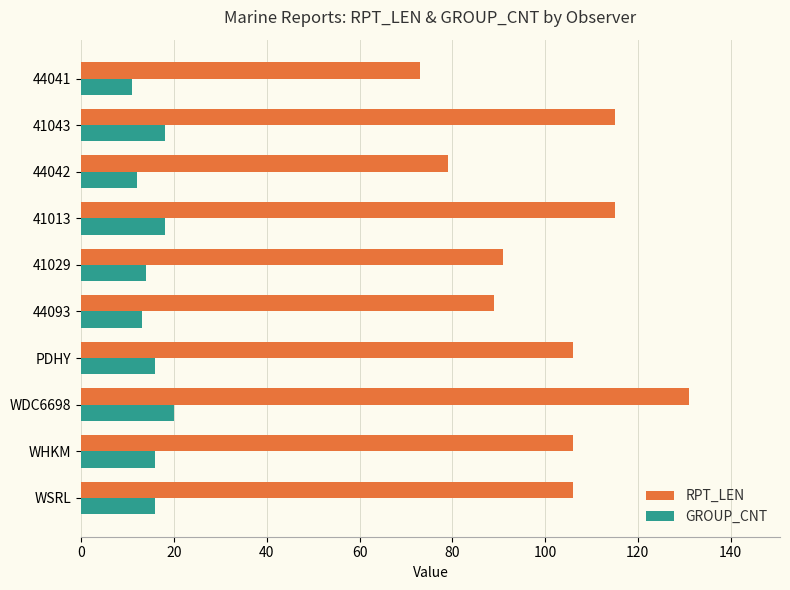

What is the spread (max minus min) of values at 44042?

67